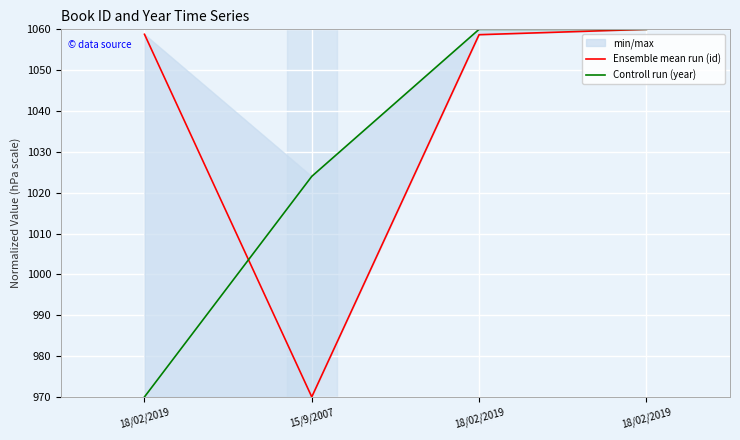

At which category is the sum across all series the highest?

18/02/2019